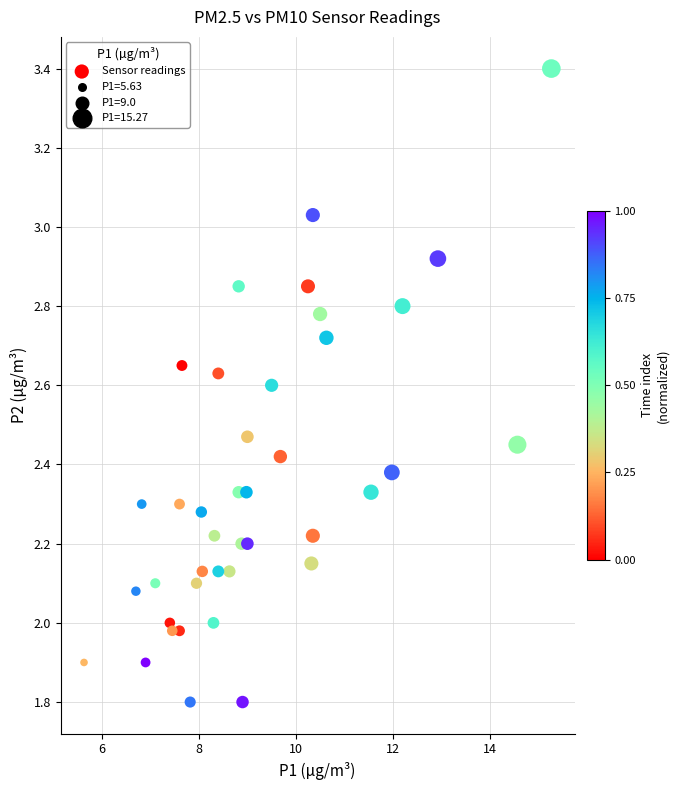

What is the range of Y values (max minus min)?

1.6